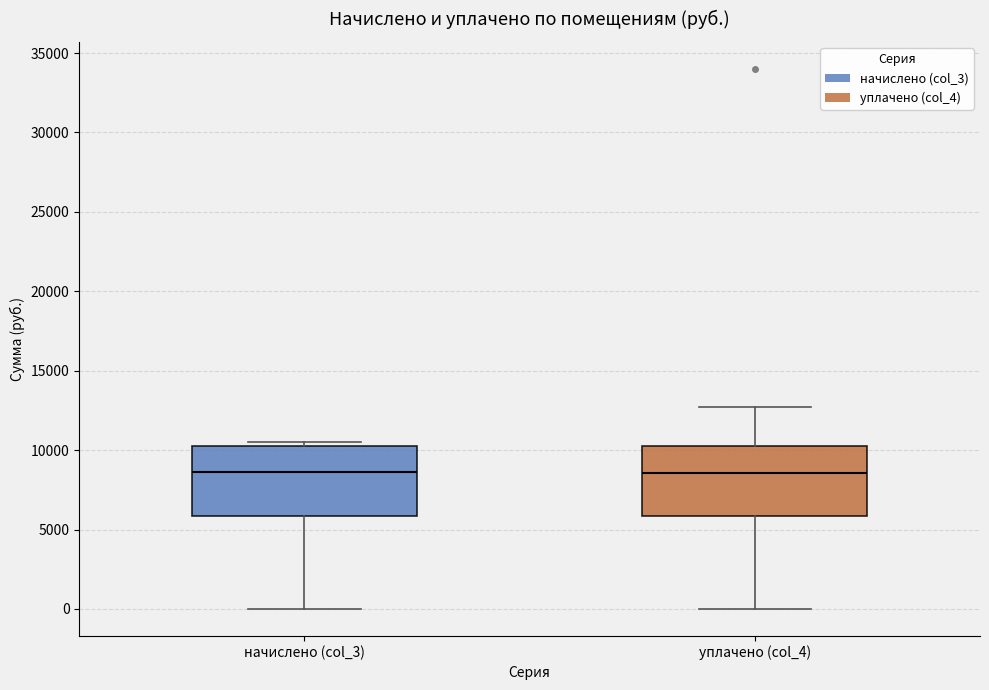

Where does the lower whisker of the box for начислено (col_3) end on the y-axis? The values are not printed on the chart, so give them approximately, as read against the axis.

0